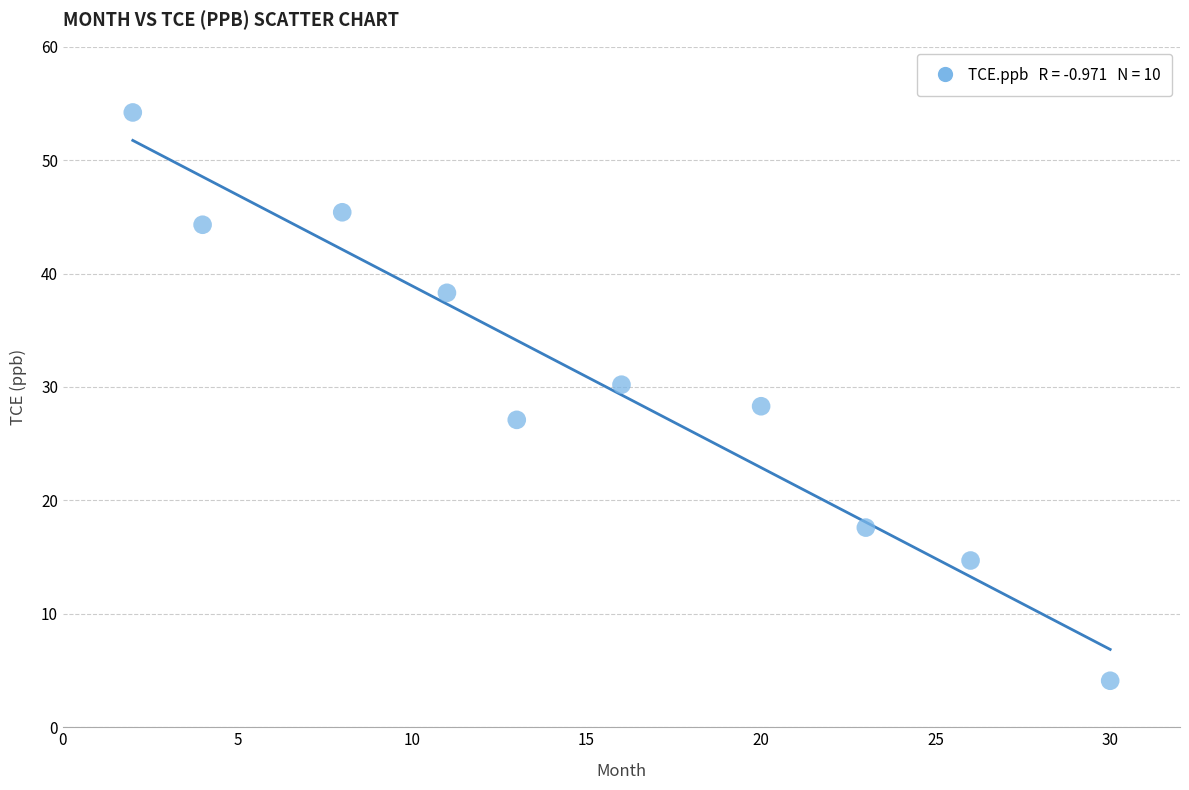

What is the range of Y values (max minus min)?

50.1